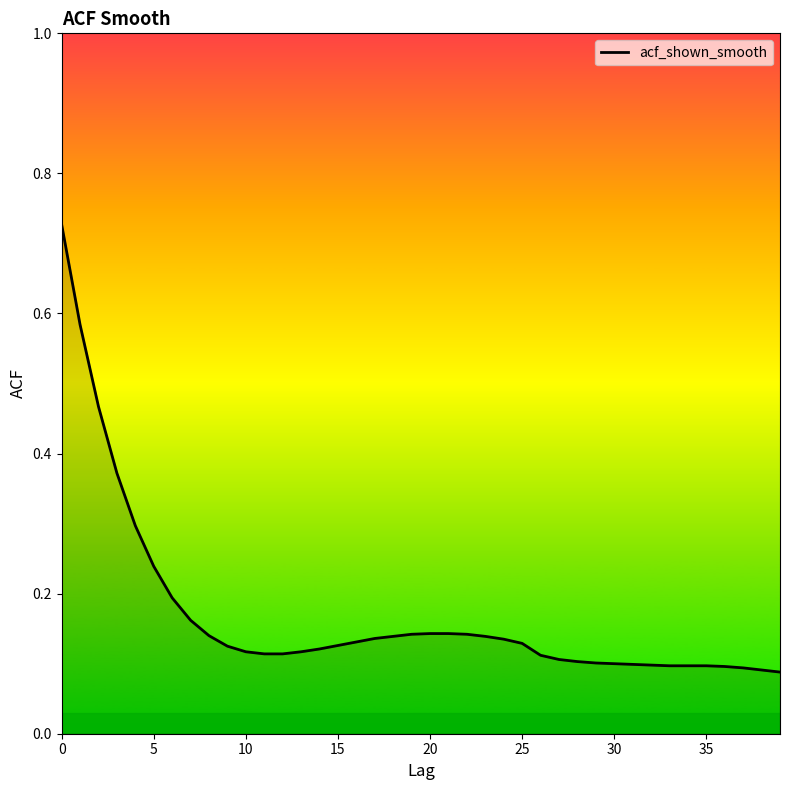

Reading left to right, transcribe all the data shown in this chart.

0.7	0.6	0.5	0.4	0.3	0.2	0.2	0.2	0.1	0.1	0.1	0.1	0.1	0.1	0.1	0.1	0.1	0.1	0.1	0.1	0.1	0.1	0.1	0.1	0.1	0.1	0.1	0.1	0.1	0.1	0.1	0.1	0.1	0.1	0.1	0.1	0.1	0.1	0.1	0.1